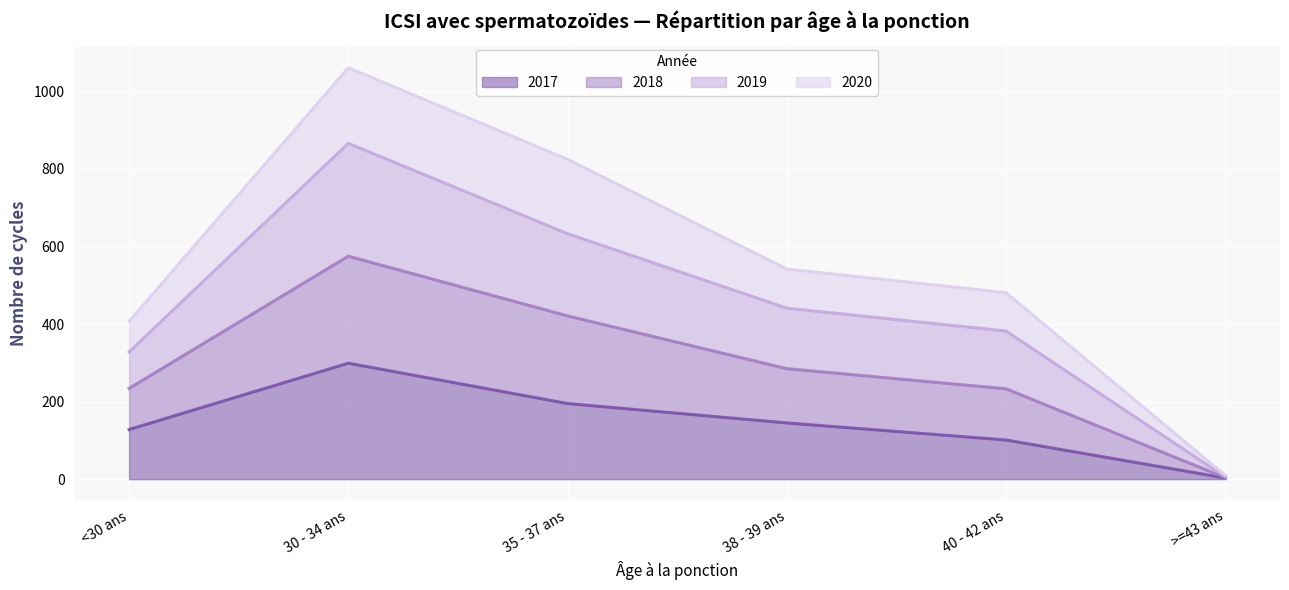

At which label does 2017 reach its minimum?

>=43 ans